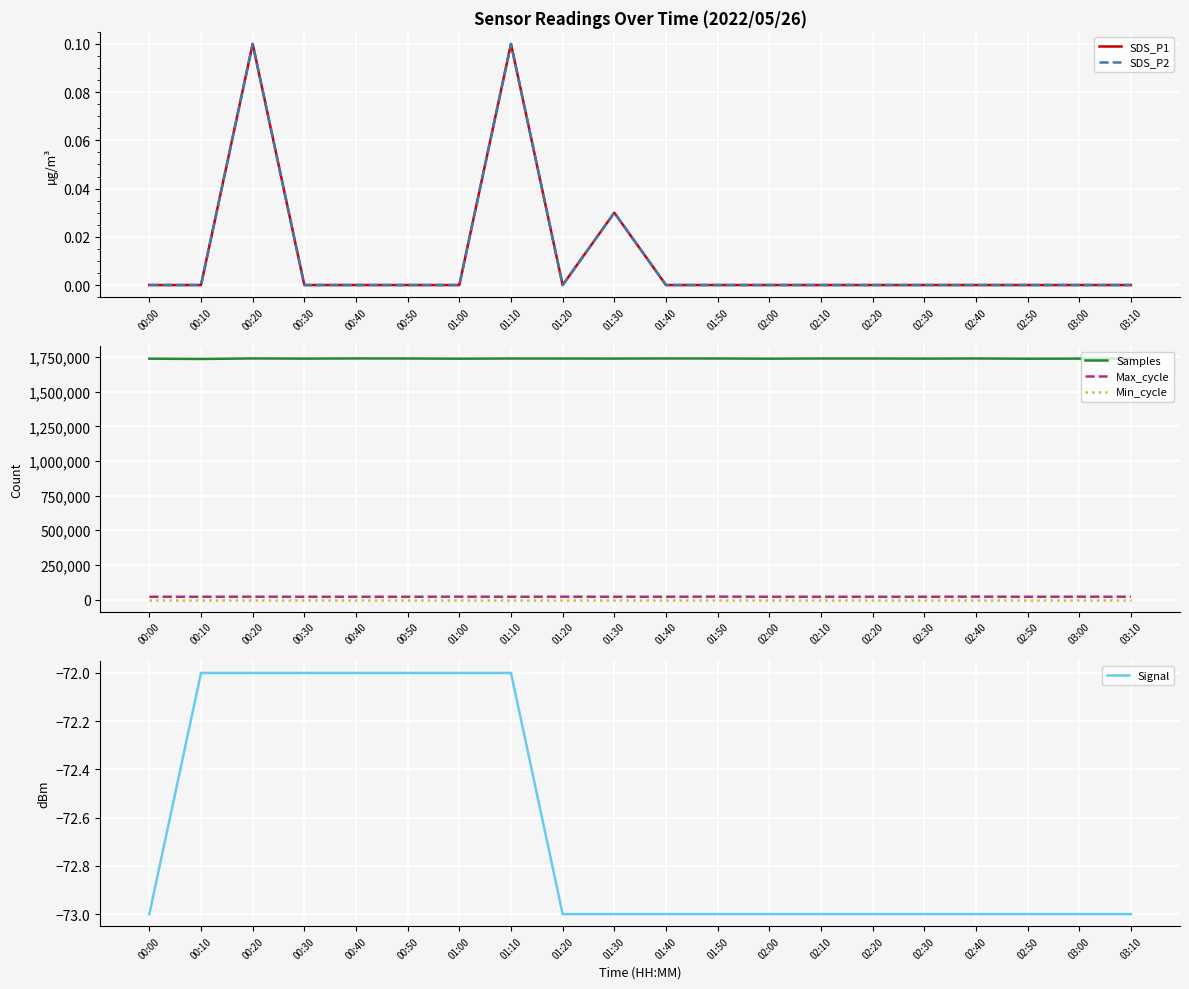

The Min_cycle series shows 28.0 at 02:30. True or false?

True